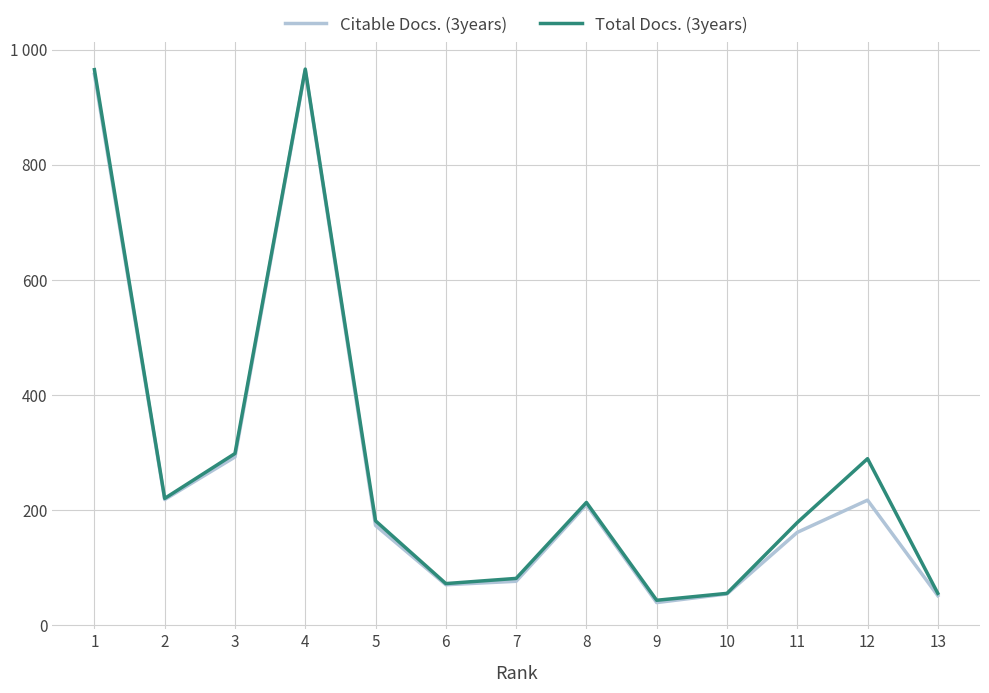

Reading left to right, what are all the values shown in this chart?

Citable Docs. (3years): 957	218	292	964	173	70	76	209	39	54	161	217	51
Total Docs. (3years): 965	220	298	966	181	72	81	213	43	55	178	289	55